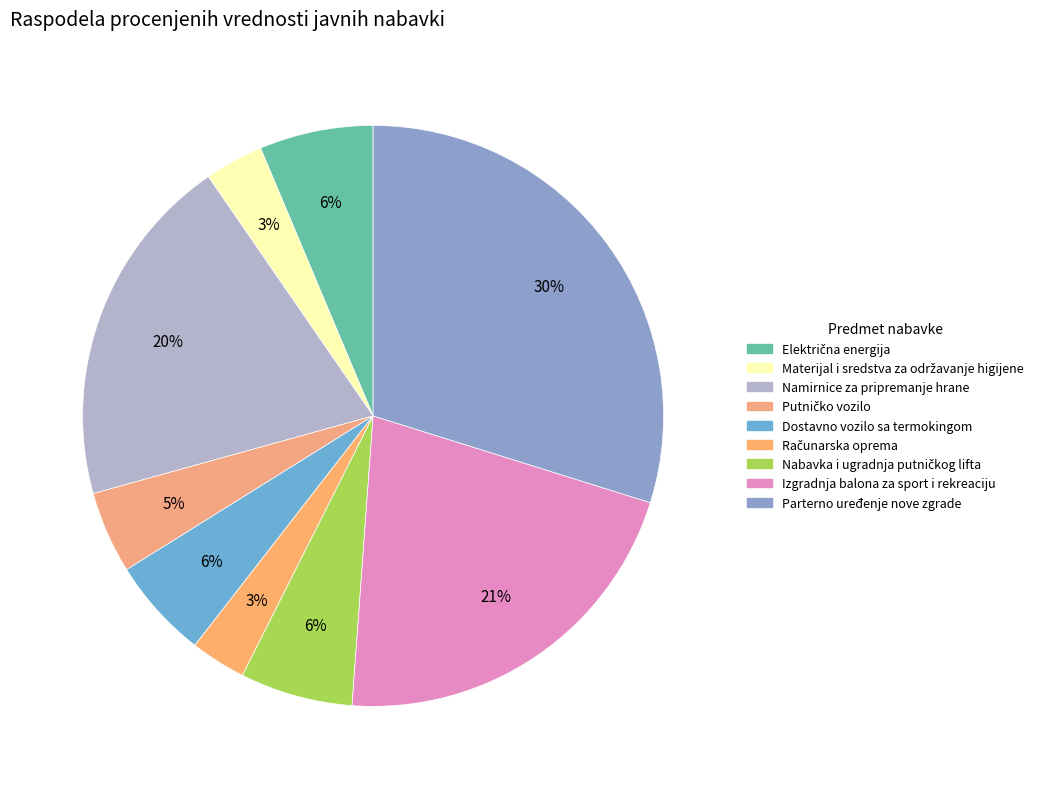

How many slices are in this pie chart?

9